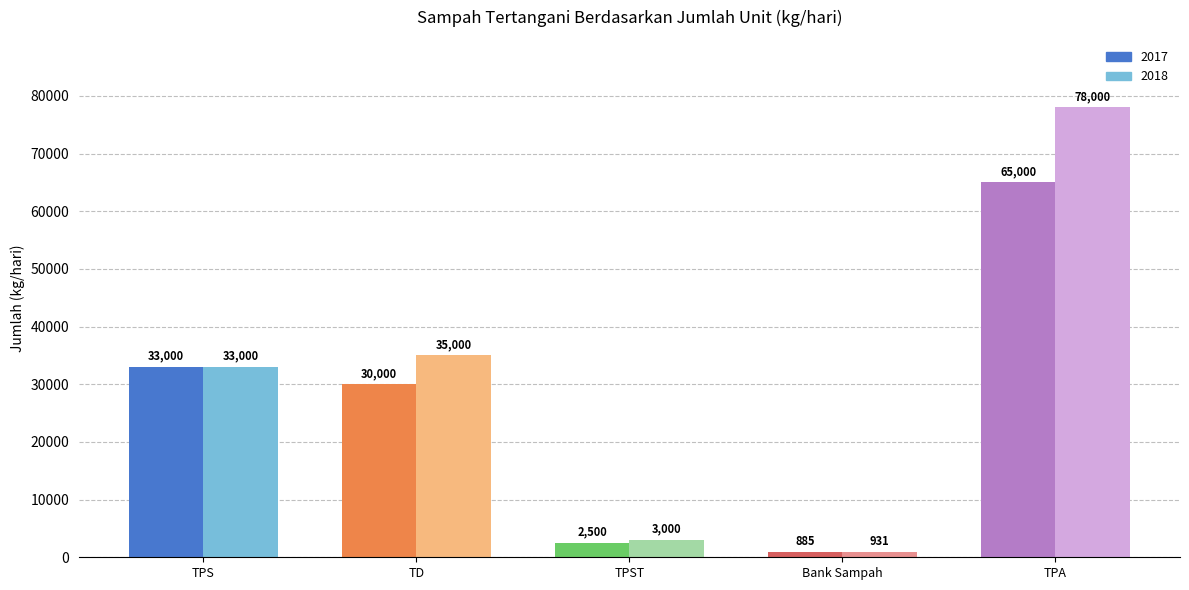

List the labels in order of 2017 value, largest first.

TPA, TPS, TD, TPST, Bank Sampah